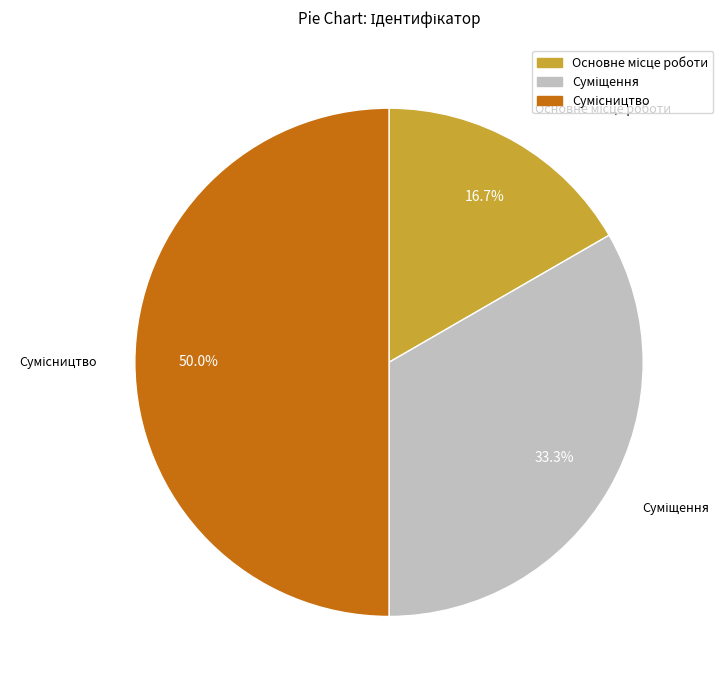

Approximately how many times larger is the value at Сумісництво compared to Суміщення?

1.5